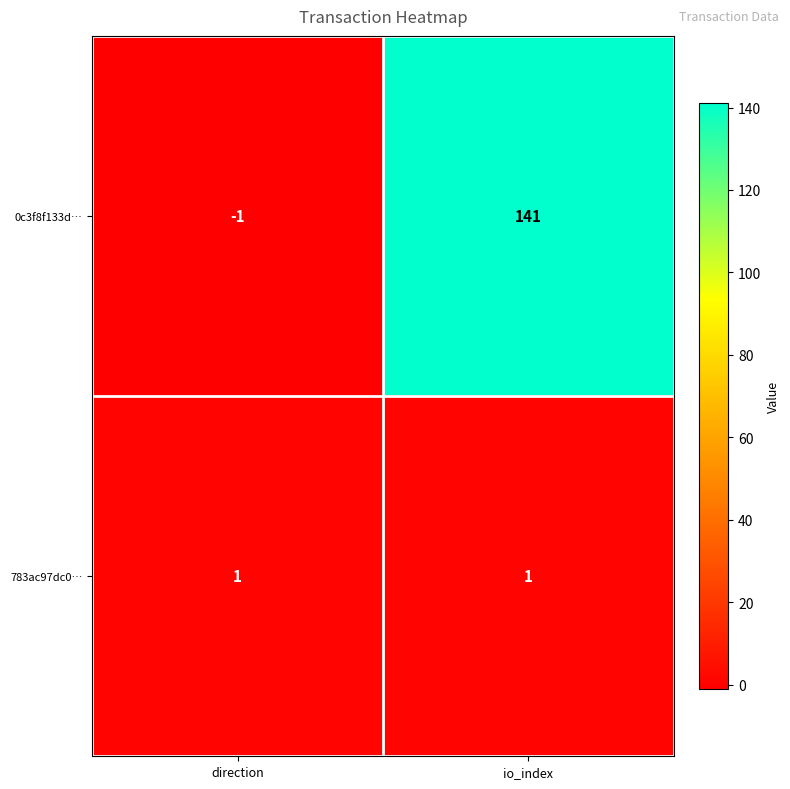

At io_index, list the series in order from largest to smallest.

0c3f8f133d…, 783ac97dc0…